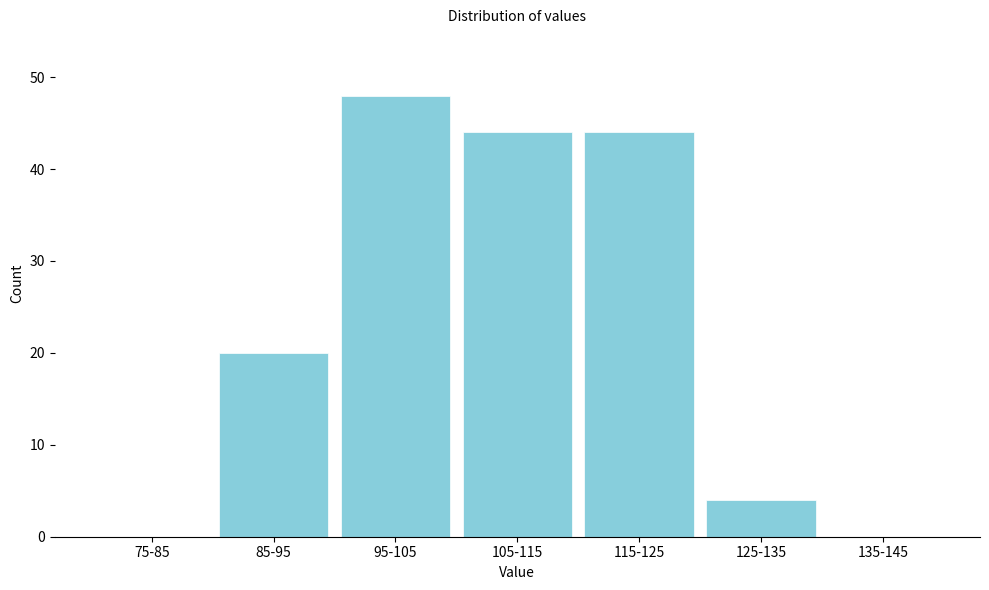

Reading left to right, extract all data points from this chart.

75-85=0	85-95=20	95-105=48	105-115=44	115-125=44	125-135=4	135-145=0